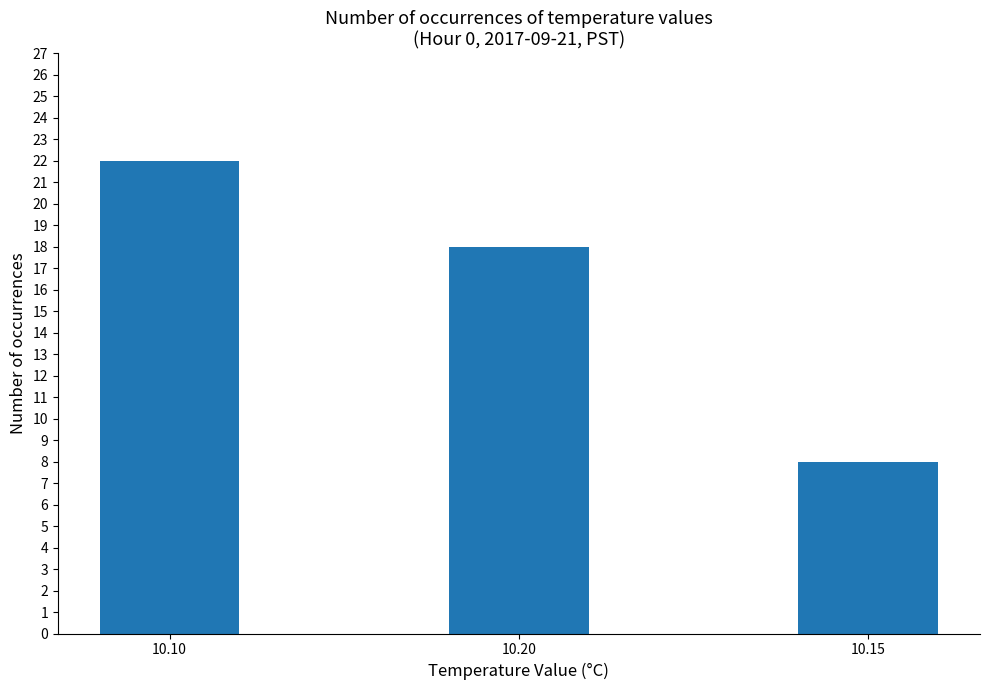

What is the approximate value at 10.20, to the nearest 10?

20